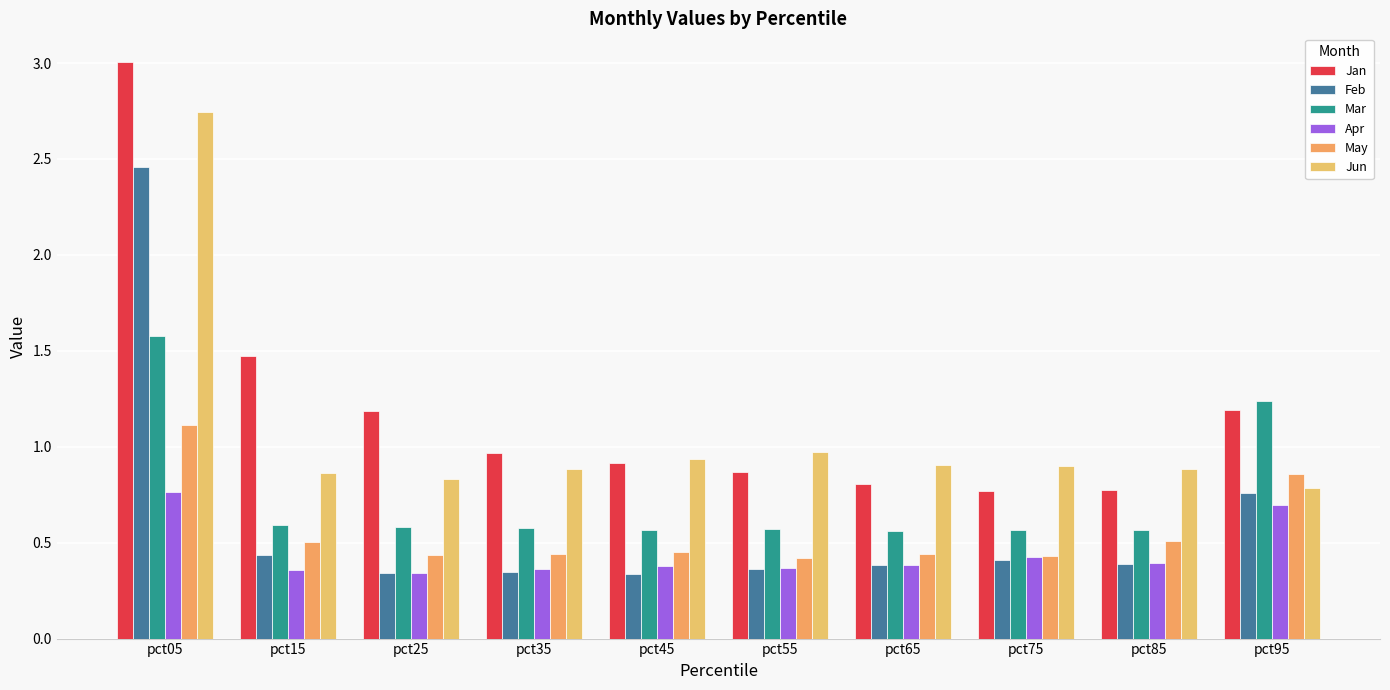

What is the sum of all Mar values?

7.4